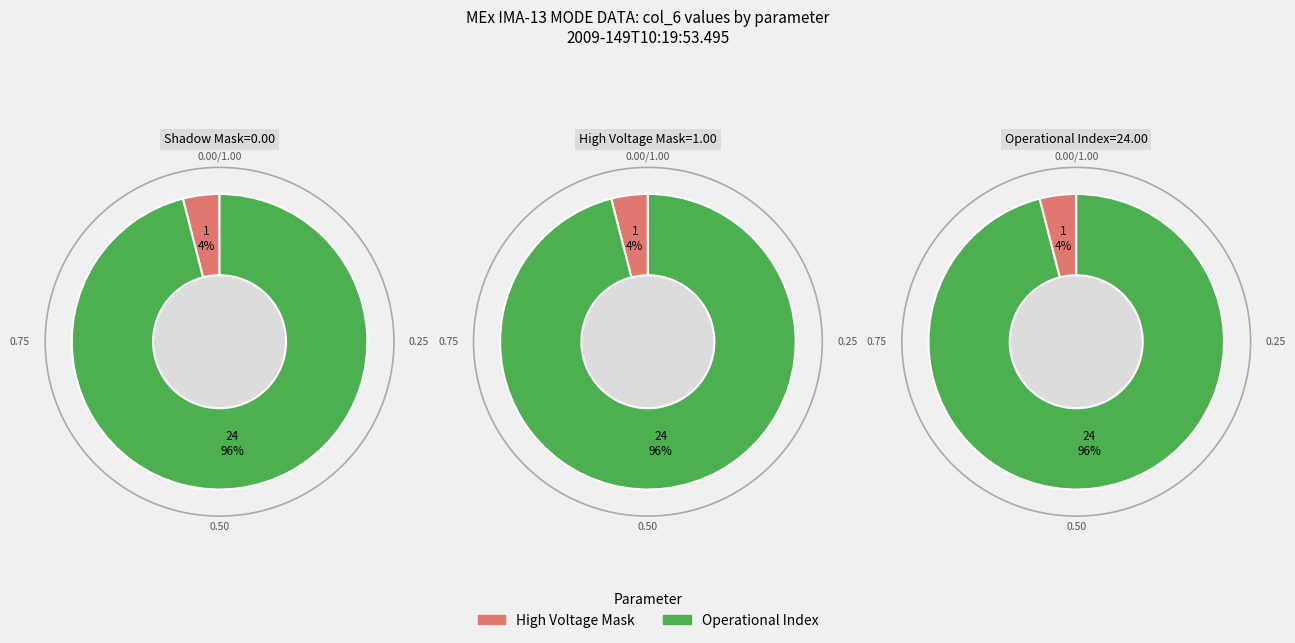

Which category has the biggest portion of the pie?

Operational Index